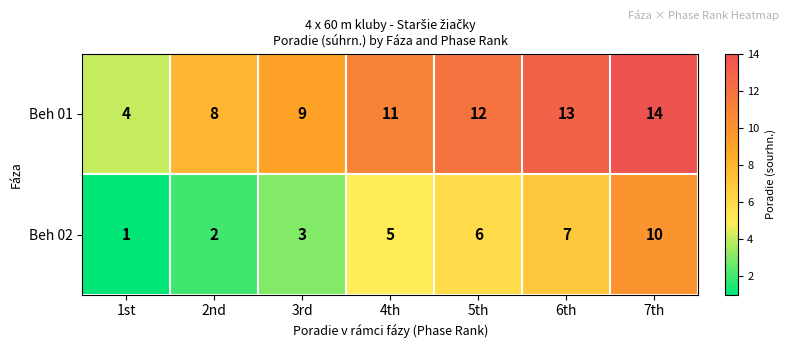

At which label is Beh 01 closest to 9?

3rd